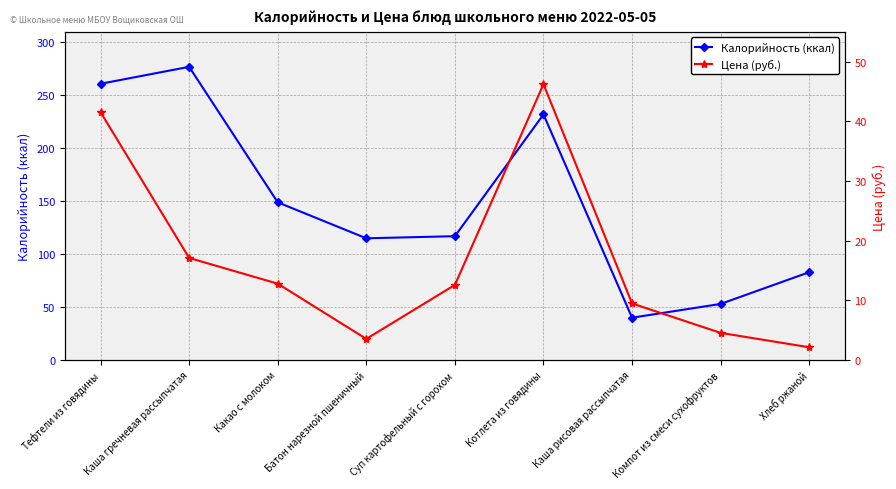

What is the sum of all Калорийность (ккал) values?

1327